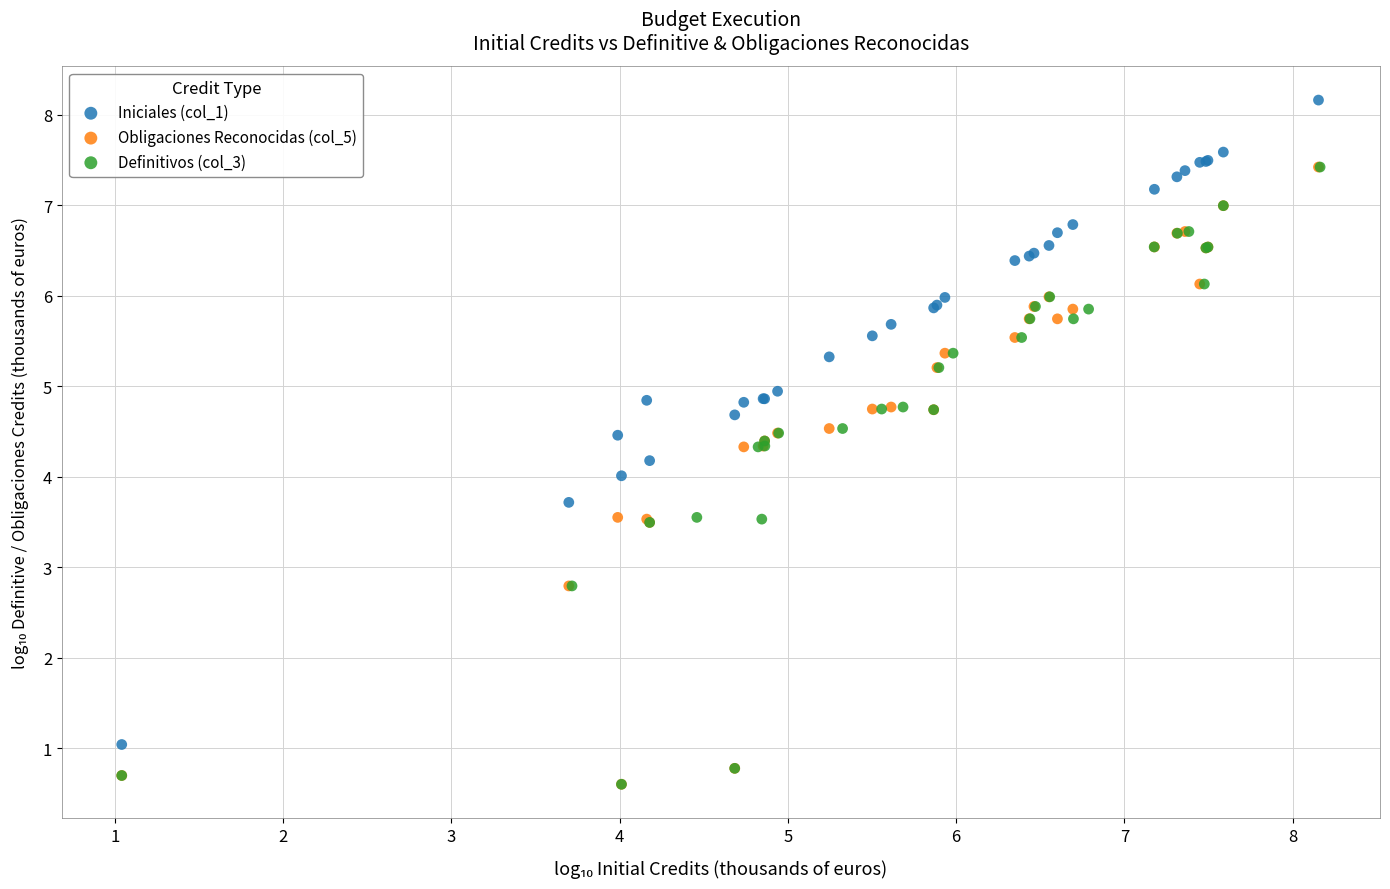

What are all the series names shown in the legend?

Iniciales (col_1), Obligaciones Reconocidas (col_5), Definitivos (col_3)